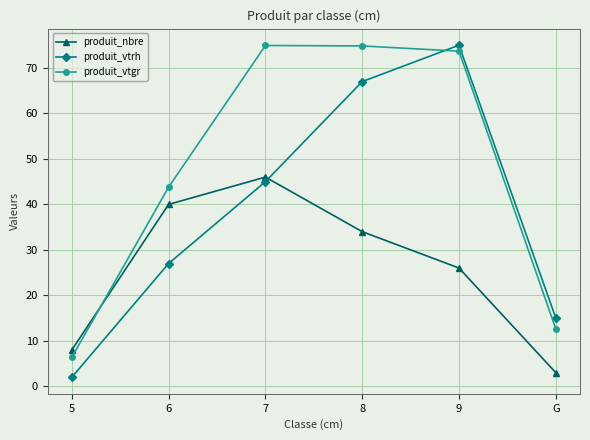

How many intersections are there between produit_vtgr and produit_nbre?

1